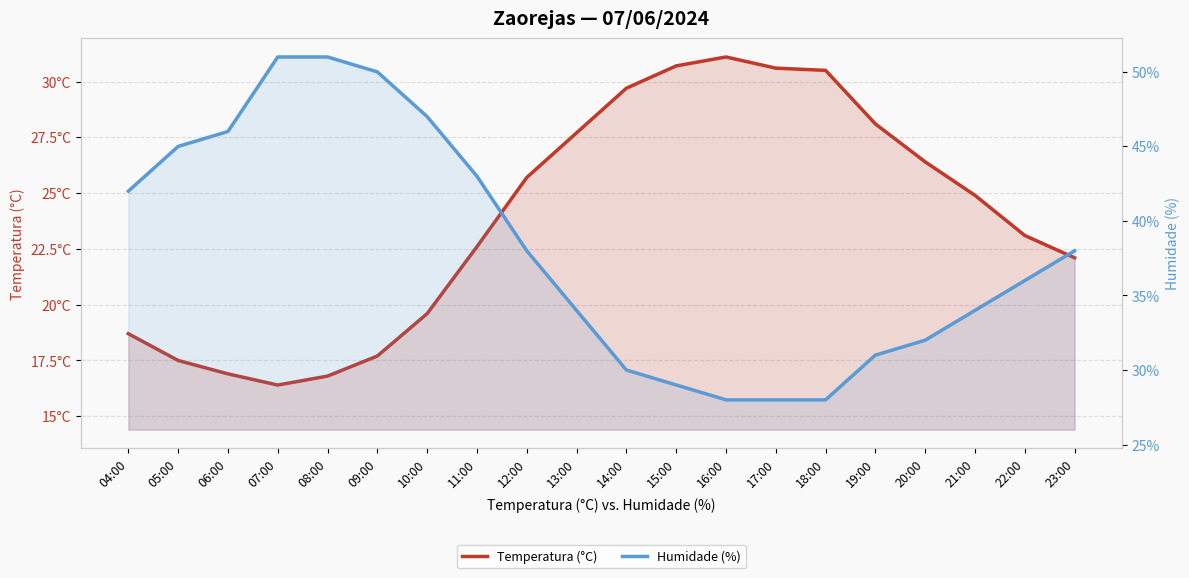

How many lines are shown in the chart?

2